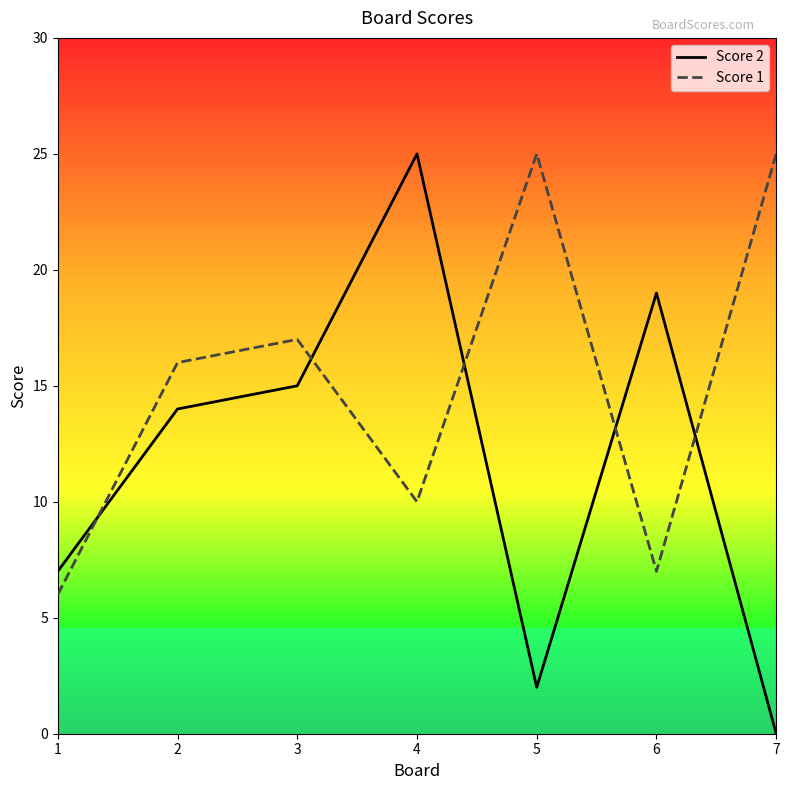

Does the chart have visible grid lines?

No